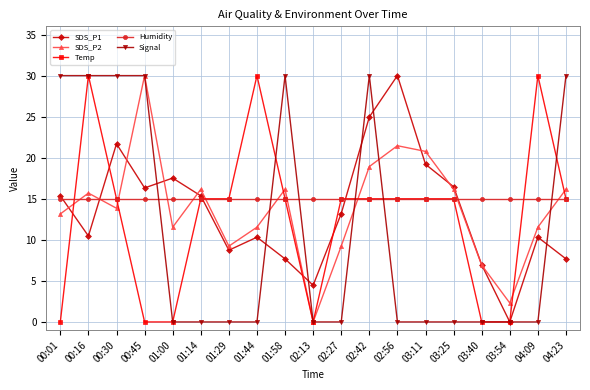

The Signal series shows 20.5 at 00:45. True or false?

False